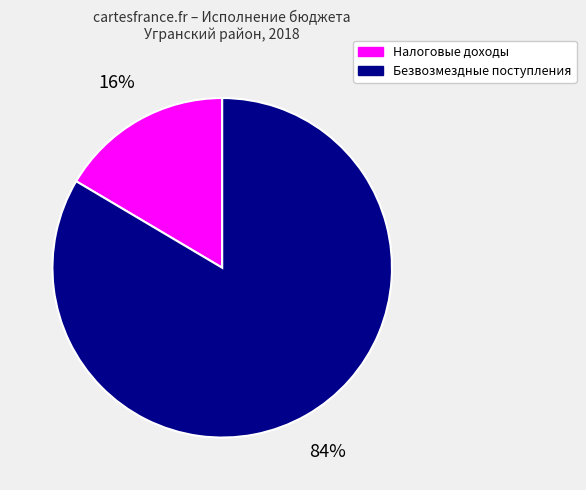

Does any single category account for the majority?

Yes